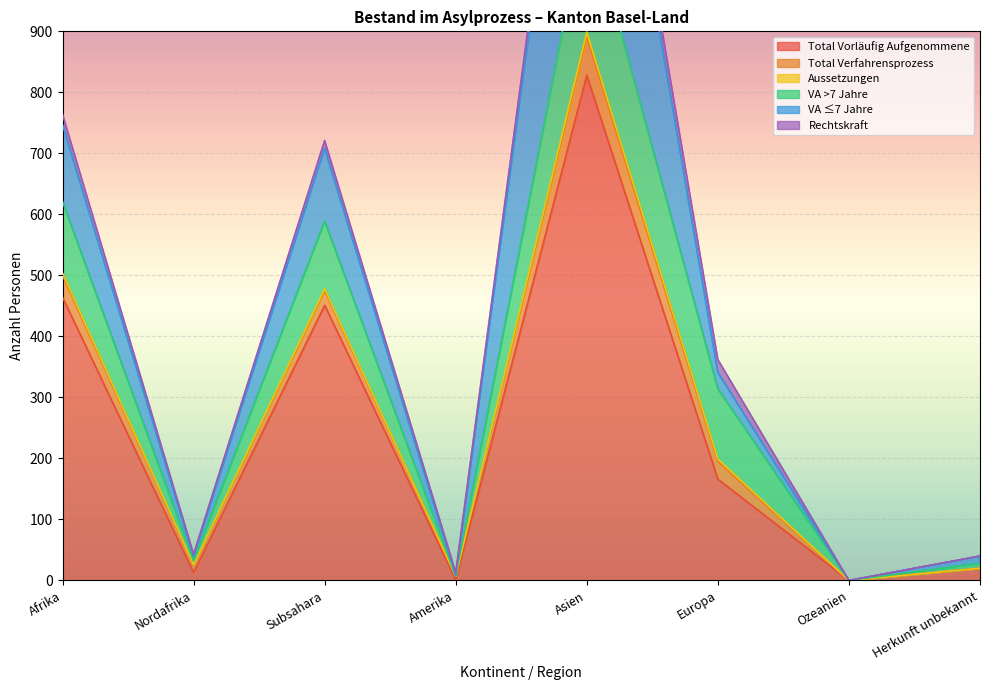

What is the difference between the maximum and minimum values in the Total Vorläufig Aufgenommene series?

828